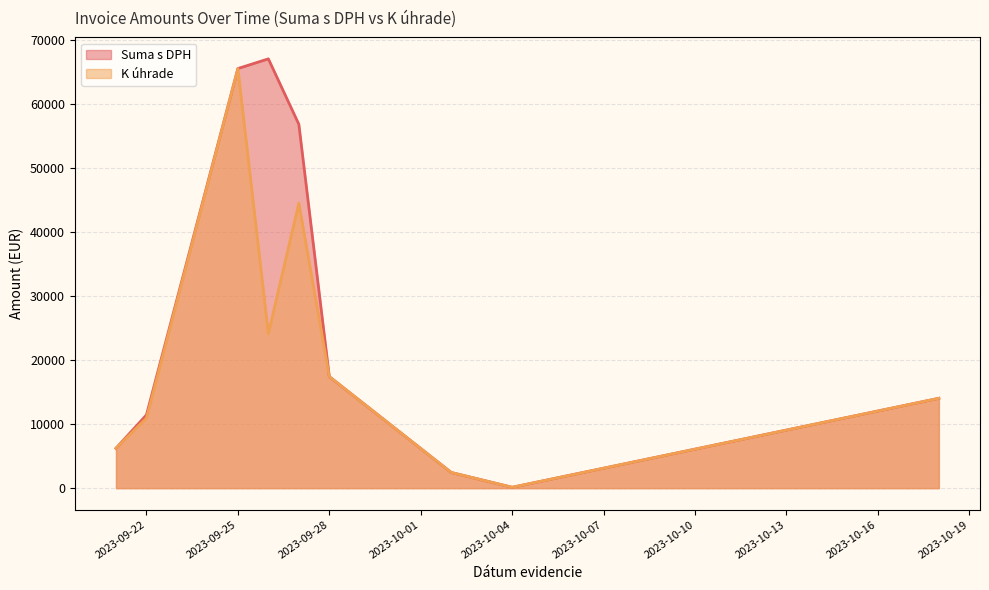

What is the average value of the Suma s DPH series?

26772.5